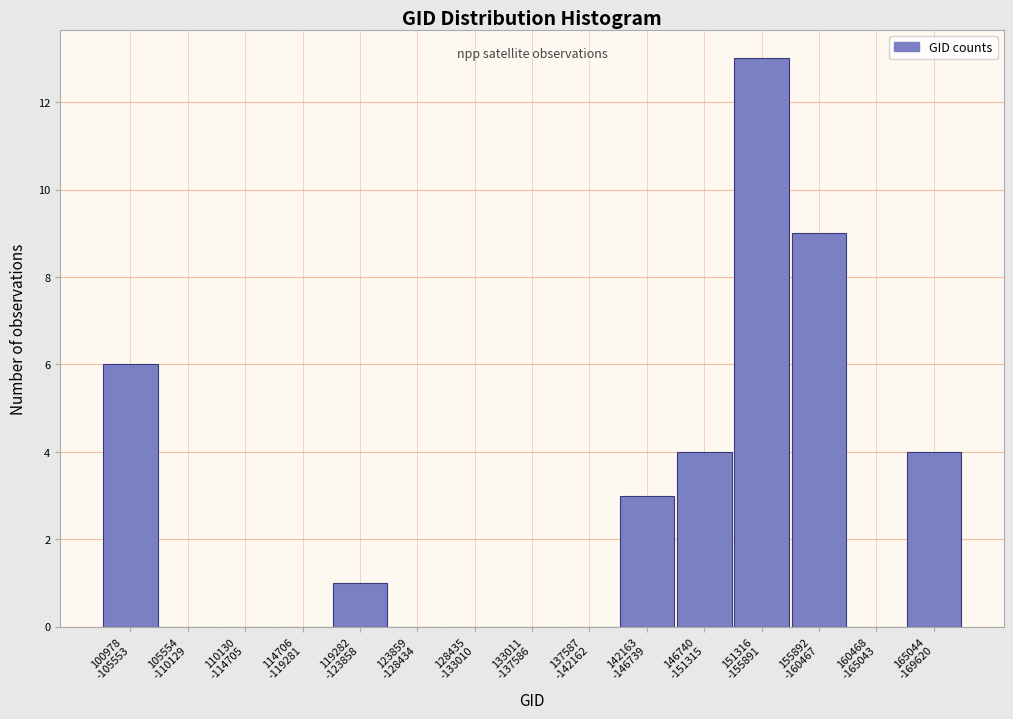

What is the sum of all values?

40